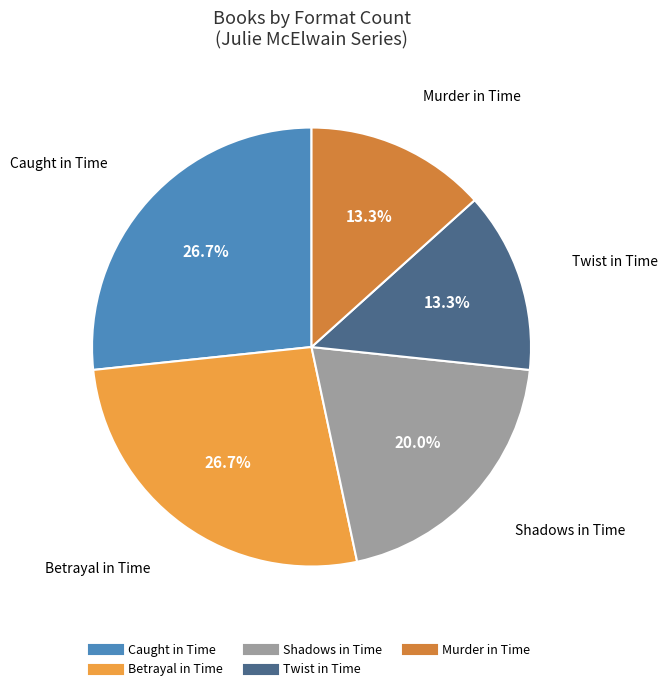

What percentage is the Murder in Time slice, to the nearest percent?

13%